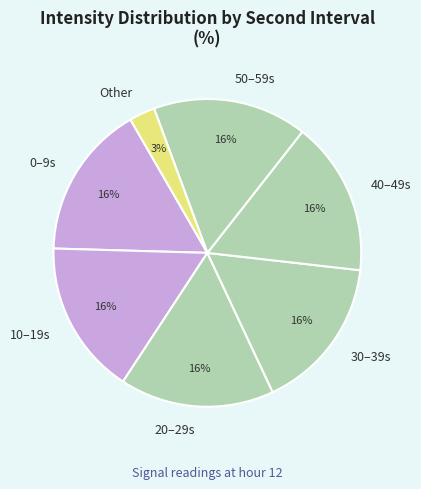

To the nearest percent, what portion does 0 represent?

16%